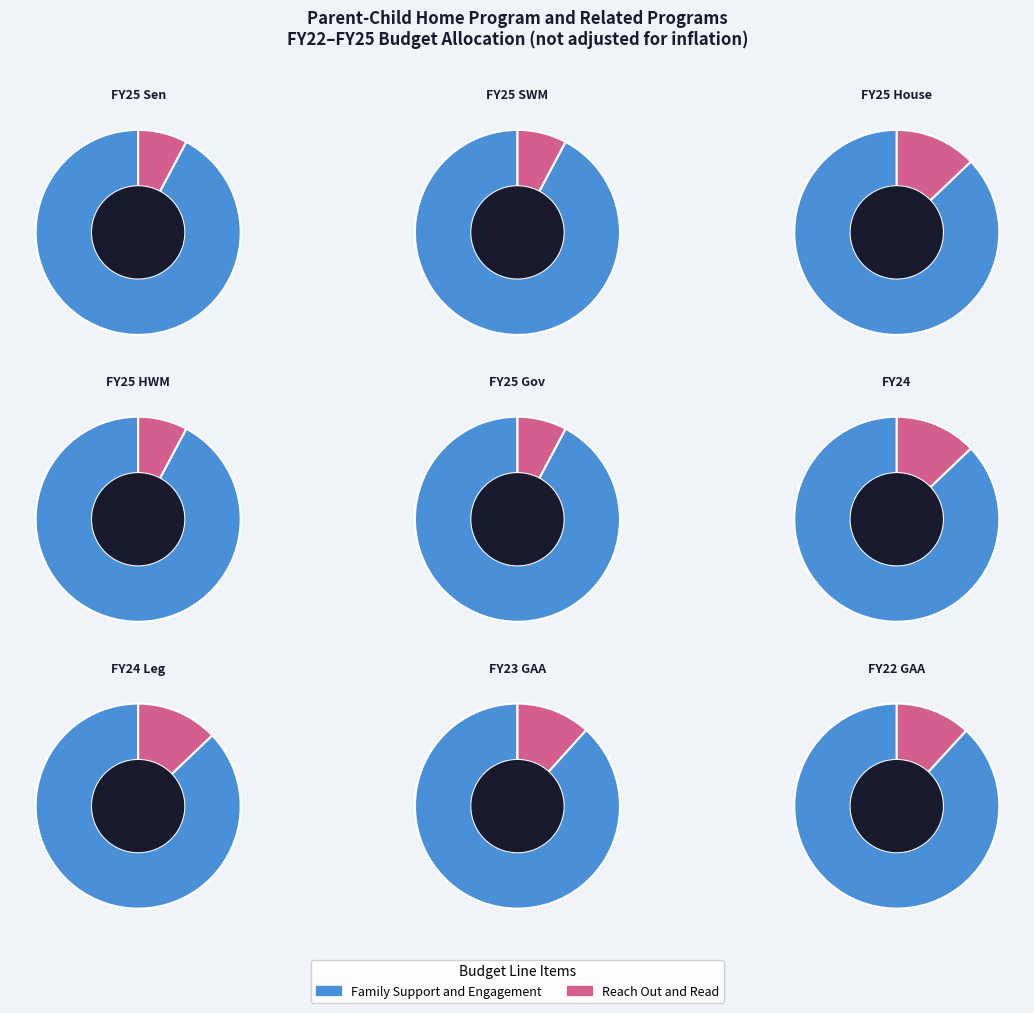

Does FY24 account for over 50% of the chart?

No